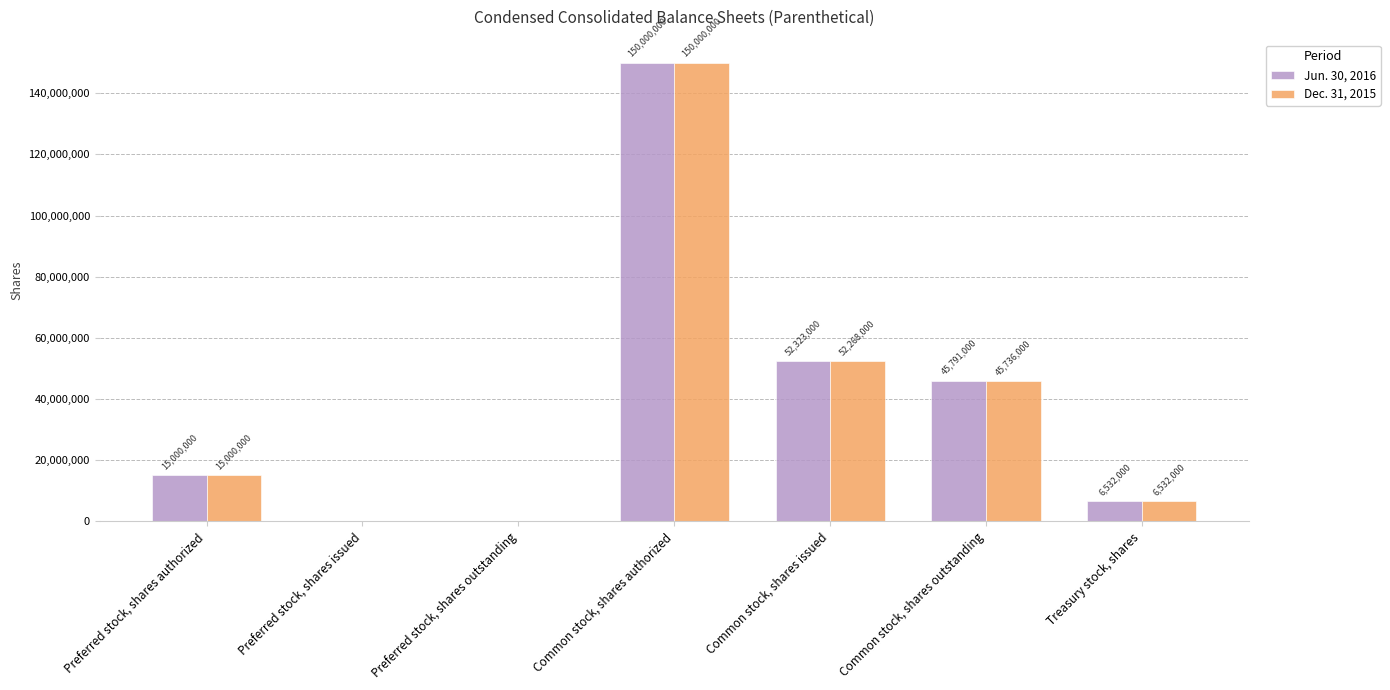

At which label is Jun. 30, 2016 closest to 75000000?

Common stock, shares issued